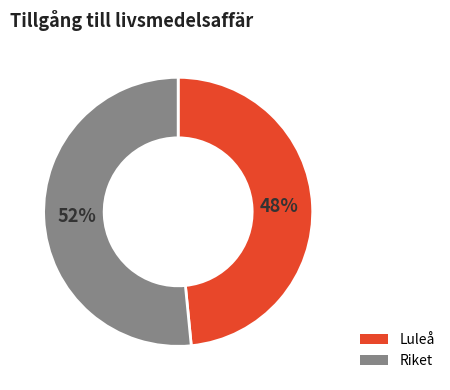

Does any single category account for the majority?

Yes